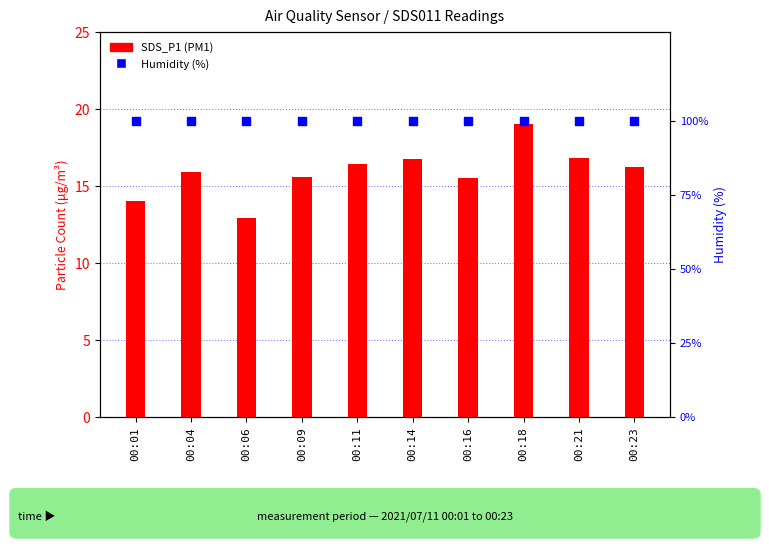

What are all the series names shown in the legend?

SDS_P1 (PM1), Humidity (%)